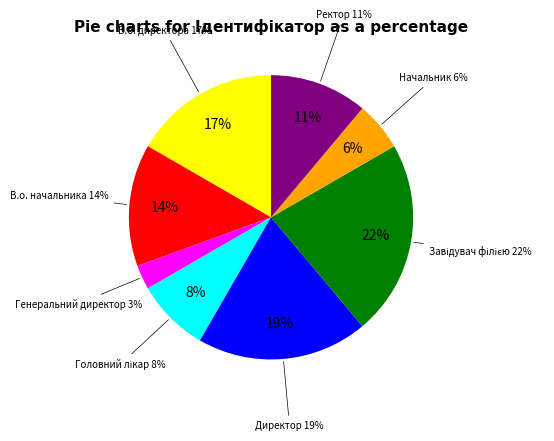

Rank the categories by value from highest to lowest.

Завідувач філією, Директор, В.о. директора, В.о. начальника, Ректор, Головний лікар, Начальник, Генеральний директор